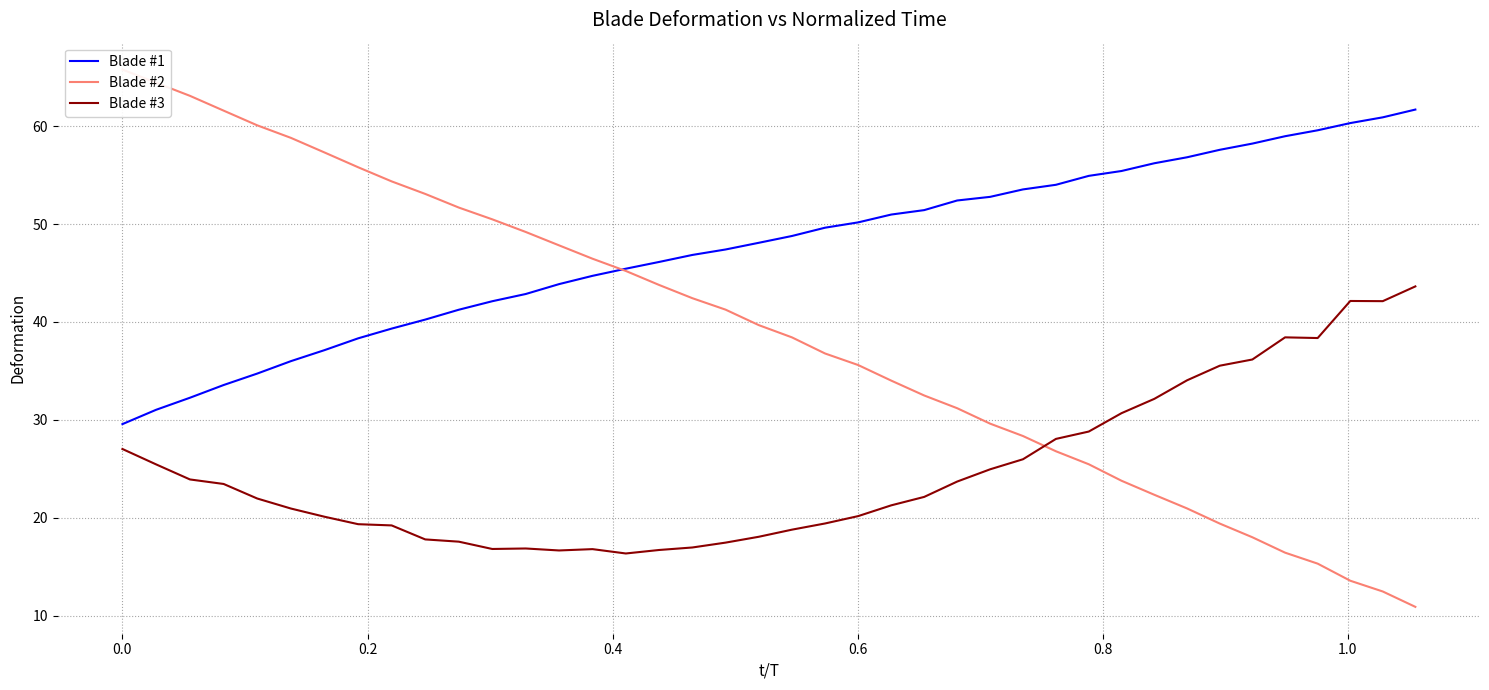

What is the difference between the maximum and minimum values in the Blade #2 series?

54.8